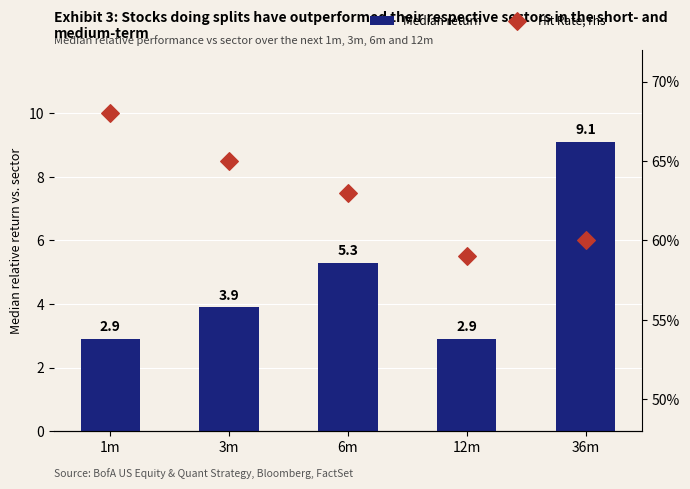

Is the value of Hit Rate, rhs at 1m greater than the value of Median return at 36m?

Yes